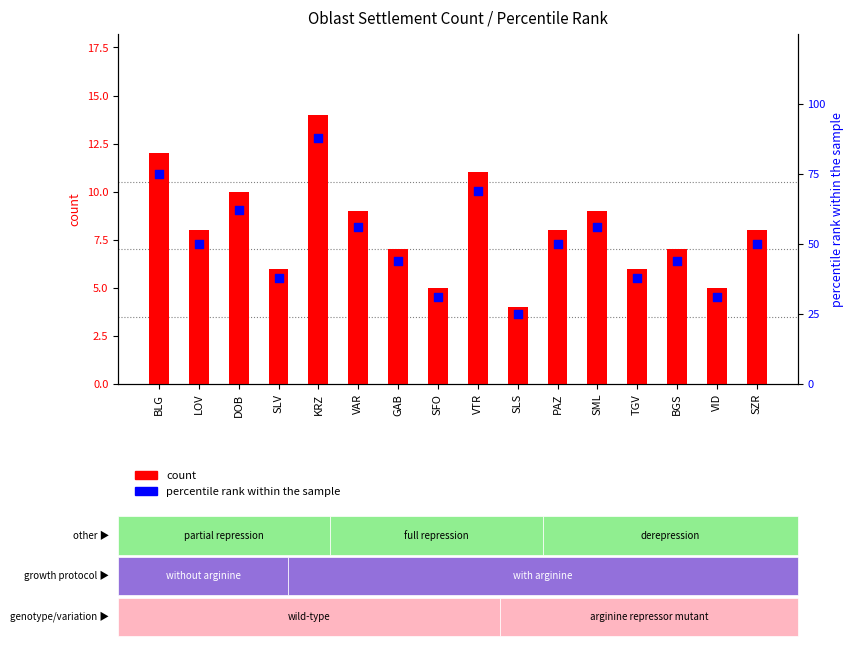

What are all the series names shown in the legend?

count, percentile rank within the sample